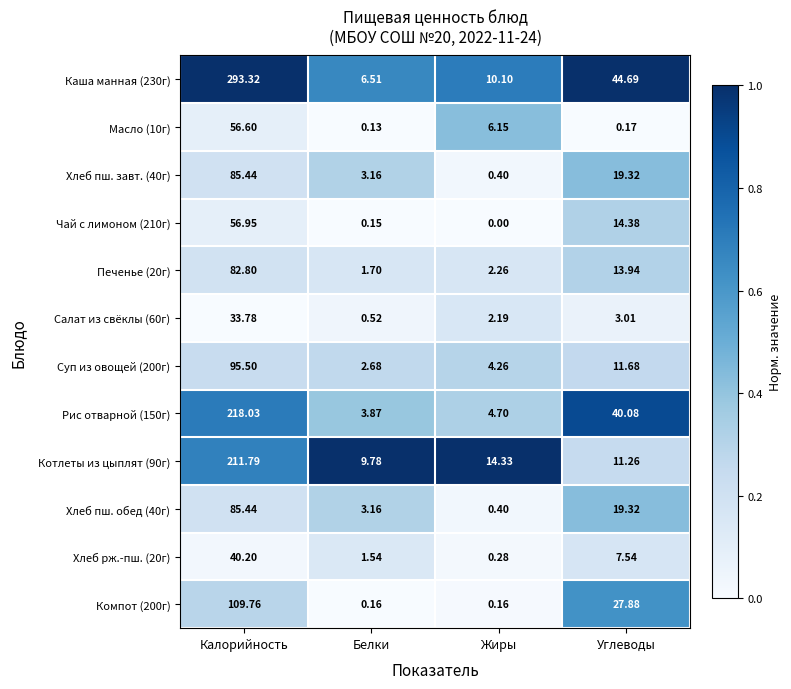

Which category has the lowest value across all series?

Жиры